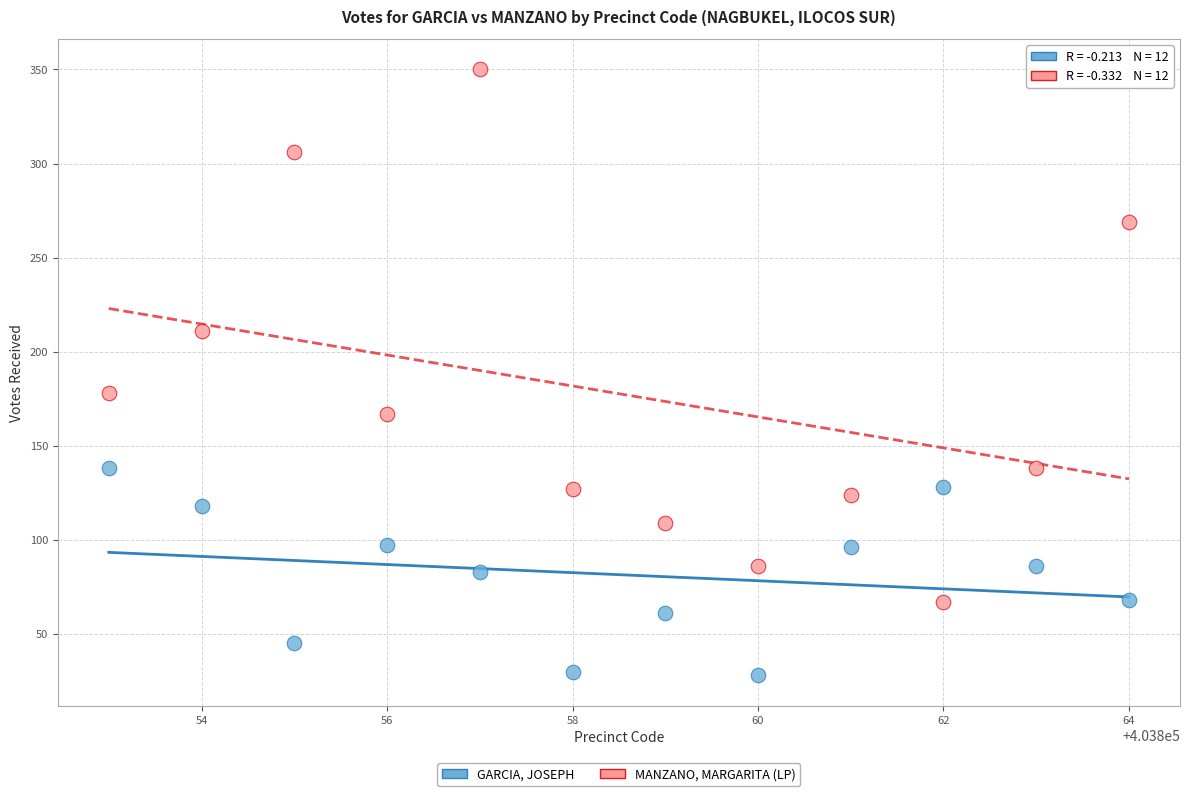

What are all the series names shown in the legend?

GARCIA, JOSEPH, MANZANO, MARGARITA (LP)